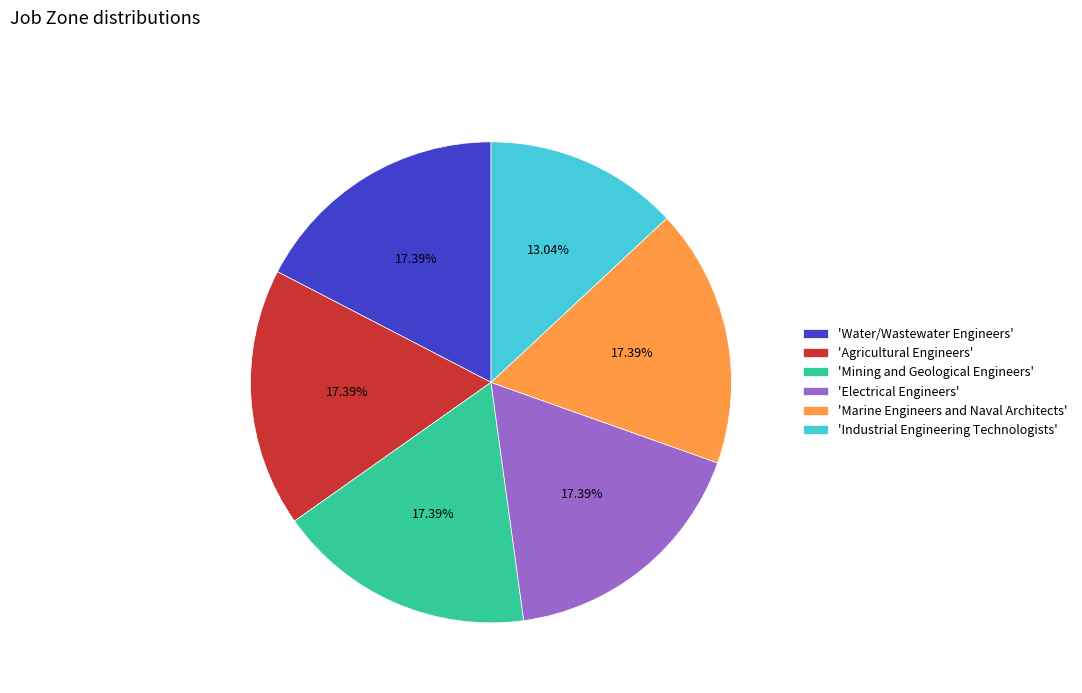

To the nearest percent, what is the difference between the largest and smallest slice percentages?

4%